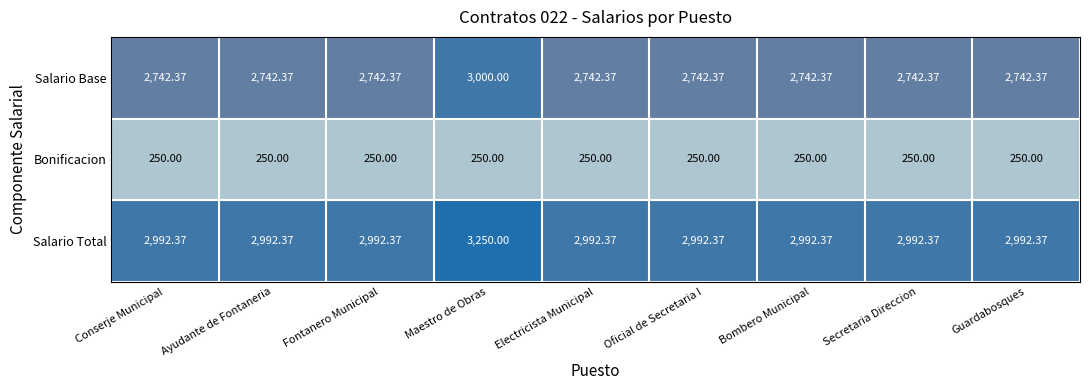

What is the spread (max minus min) of values at Maestro de Obras?

3000.0